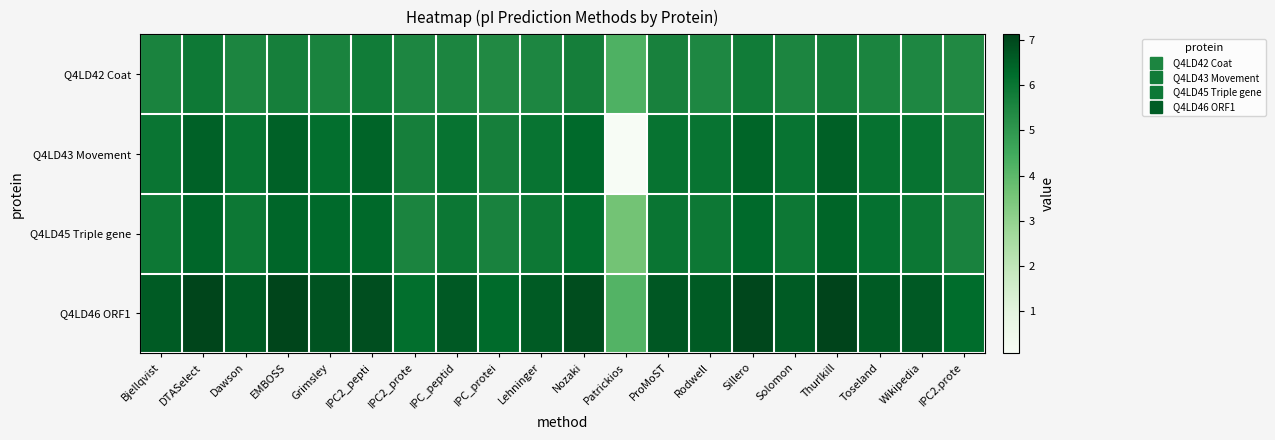

Which label corresponds to the smallest value in the chart?

Patrickios